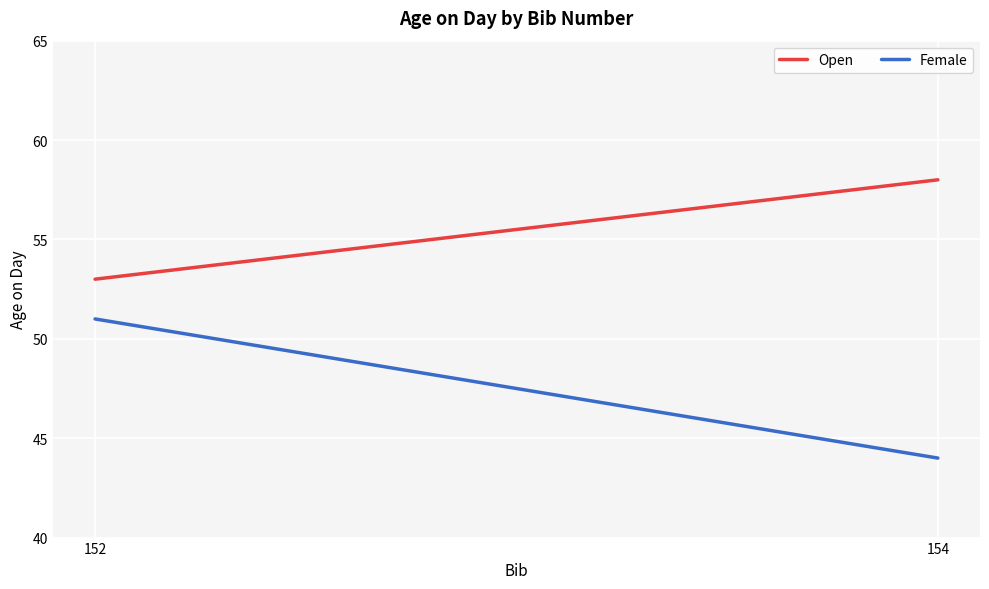

Is this an area chart (filled region under the line)?

No